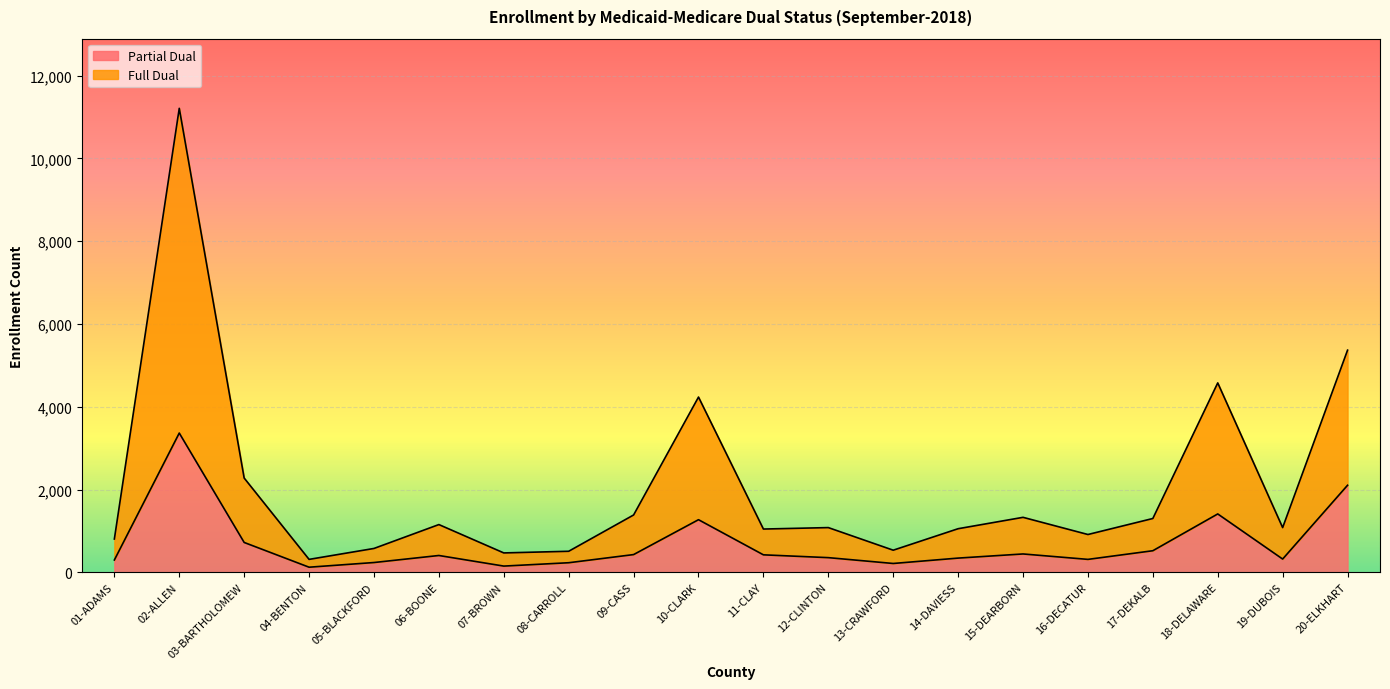

Where is Full Dual nearest to the value 5761?

20-ELKHART